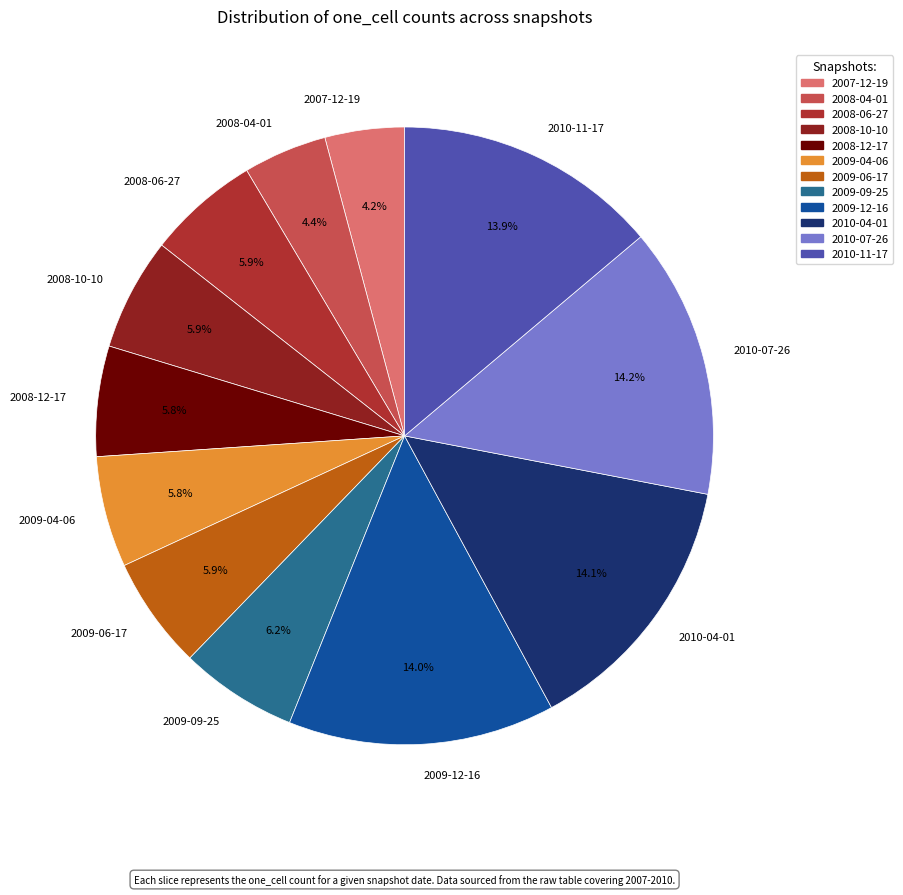

Do 2008-12-17 and 2009-12-16 together represent more than half of the pie?

No